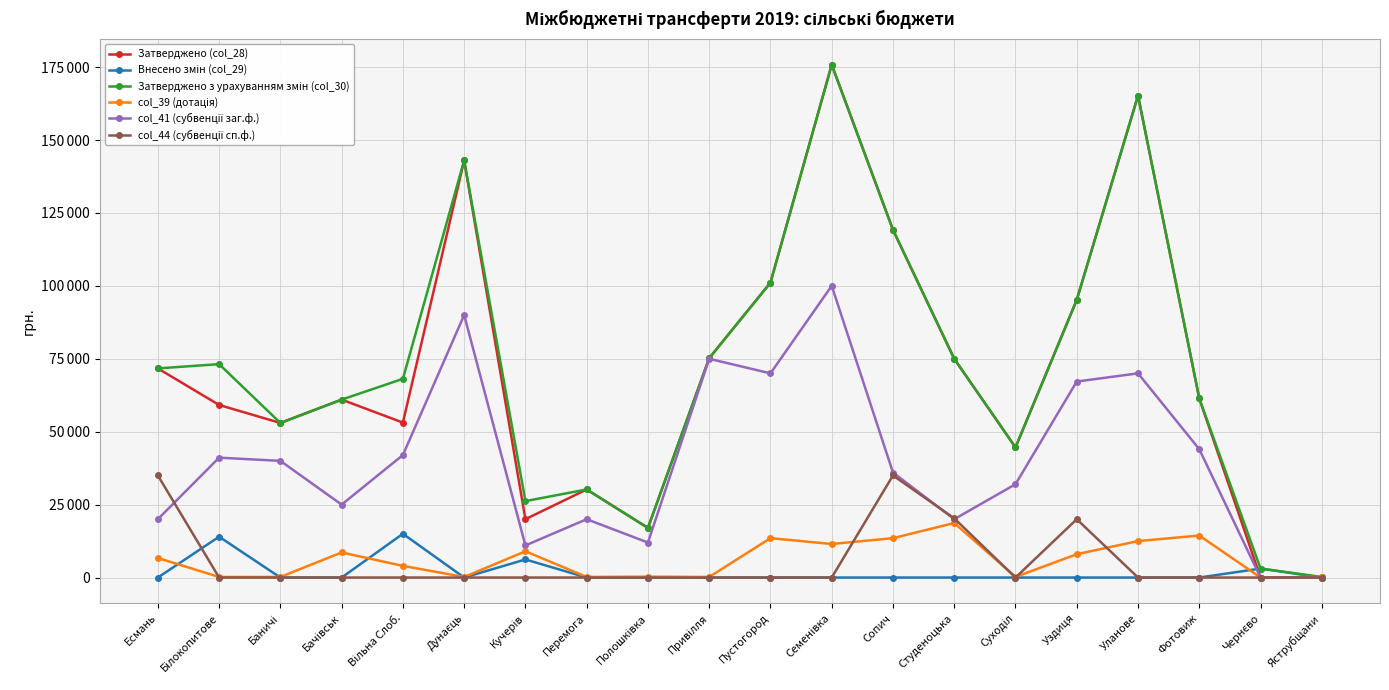

True or false: Затверджено з урахуванням змін (col_30) and col_41 (субвенції заг.ф.) cross at least once.

False